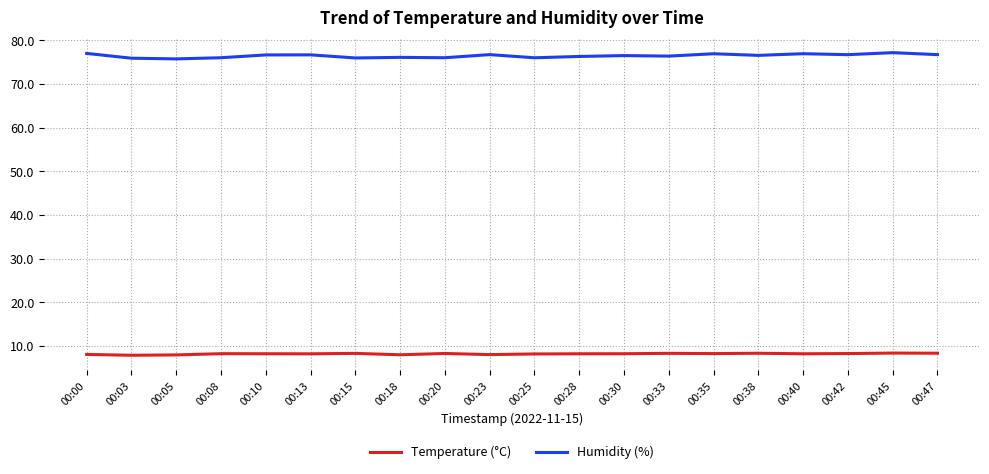

True or false: Humidity (%) and Temperature (°C) cross at least once.

False